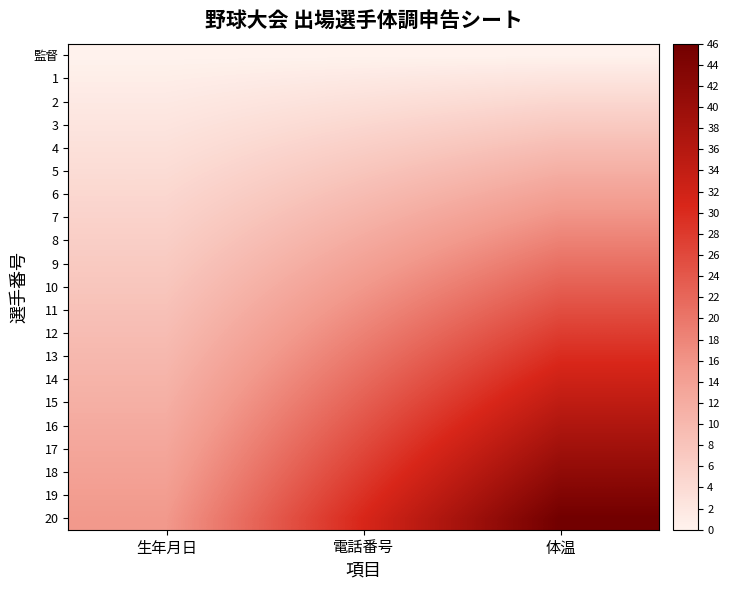

Which series changed the most between 電話番号 and 体温?

20